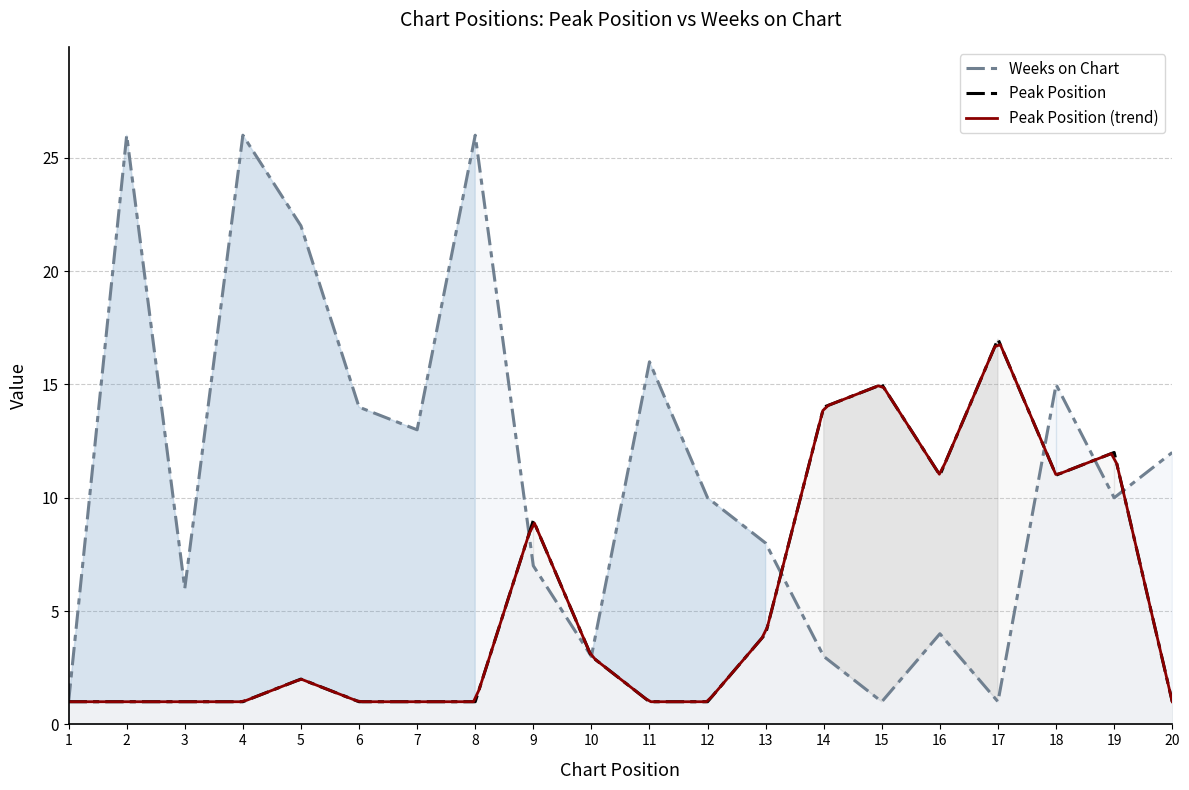

What is the total value across all series at 5?

24